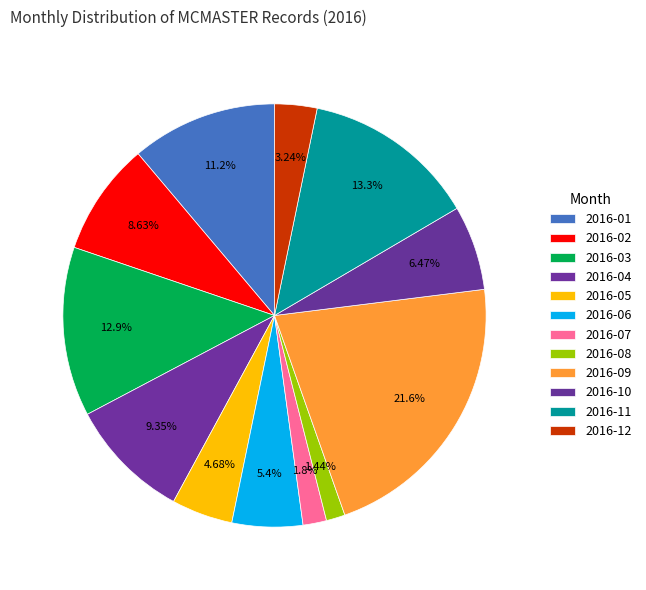

True or false: 2016-03 accounts for 13% of the total.

True